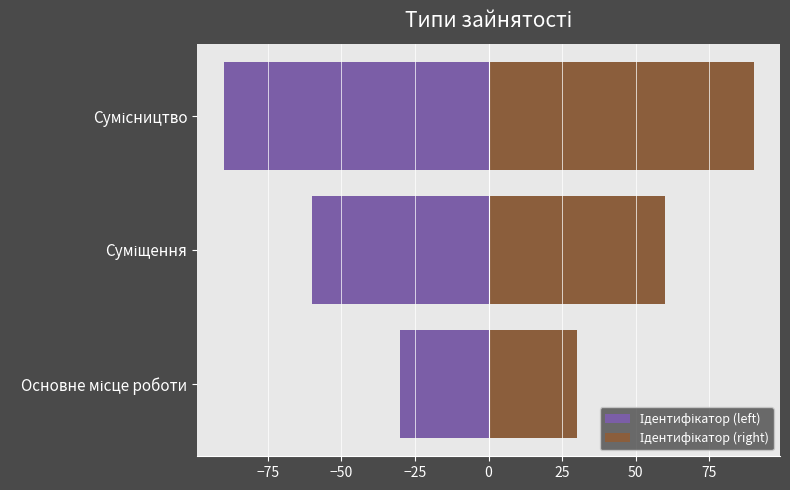

Which series has the largest range (max minus min)?

Ідентифікатор (left)